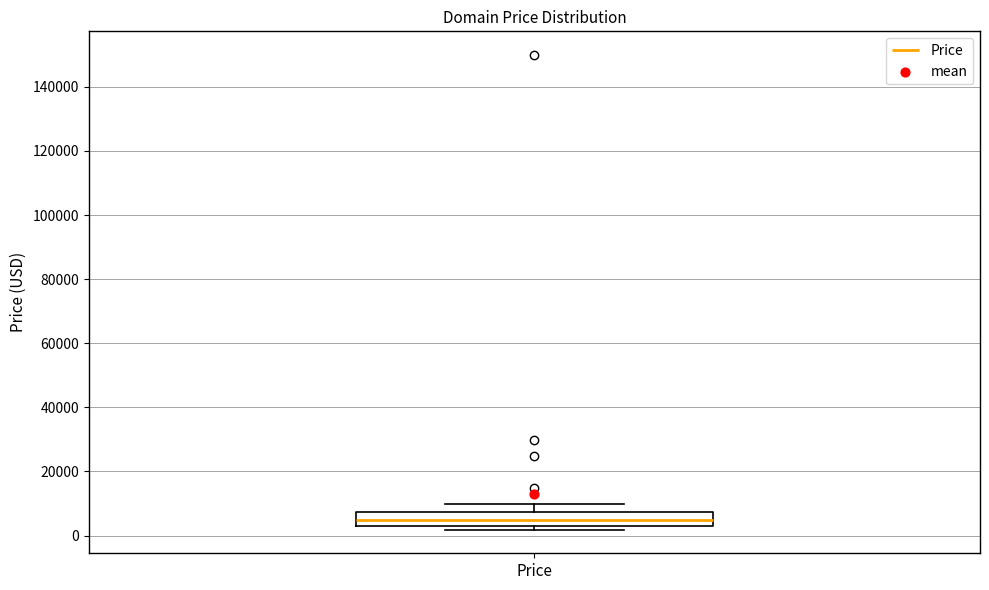

Transcribe this box plot: give where the median line is, the range the box spans, and where the two whiskers end, as read against the y-axis. The values are not printed on the chart, so give them approximately, as read against the axis.

median 4000, box 2000 to 8000, whiskers 2000 (just below the box's lower edge) to 10000